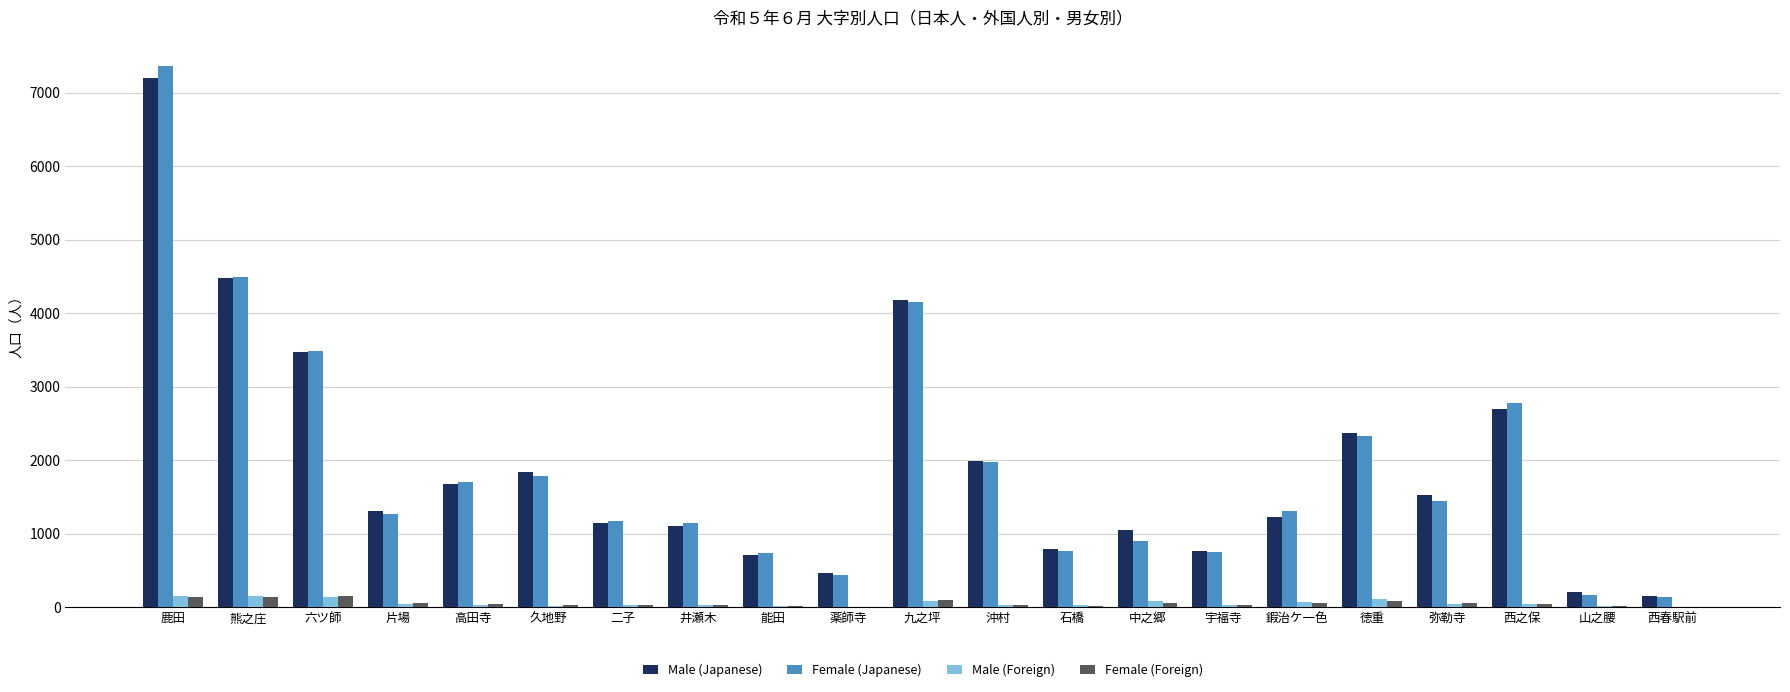

Which series has the widest spread of values?

Female (Japanese)